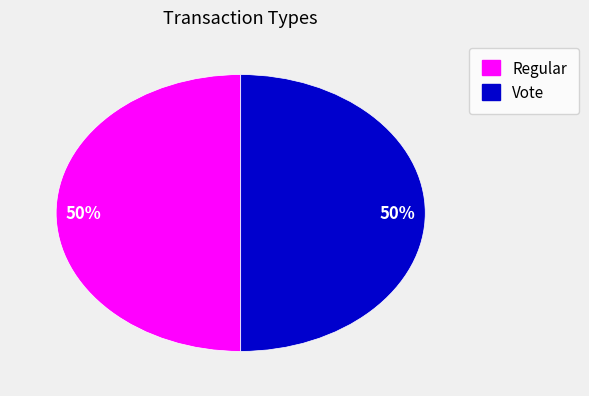

To the nearest percent, what is the average slice percentage?

50%